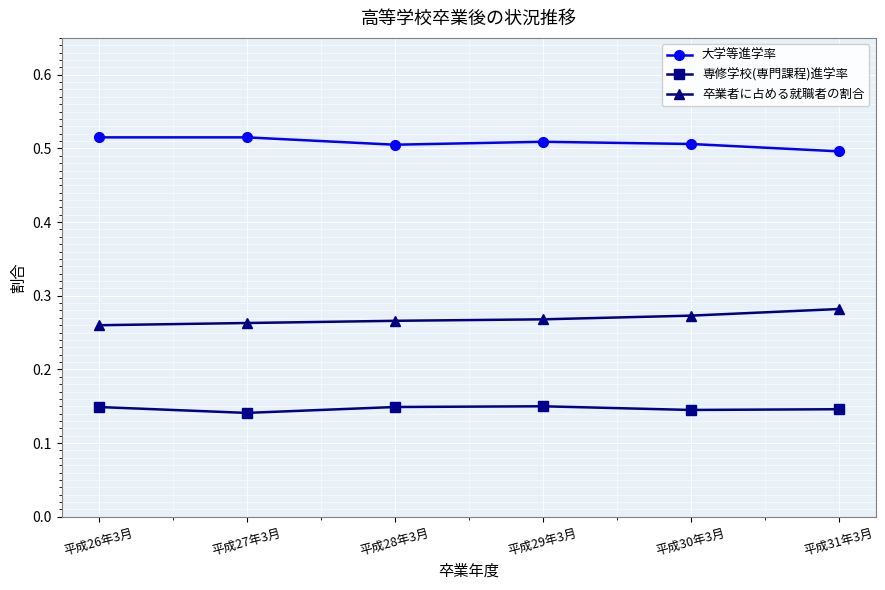

What is the sum of all 卒業者に占める就職者の割合 values?

1.6